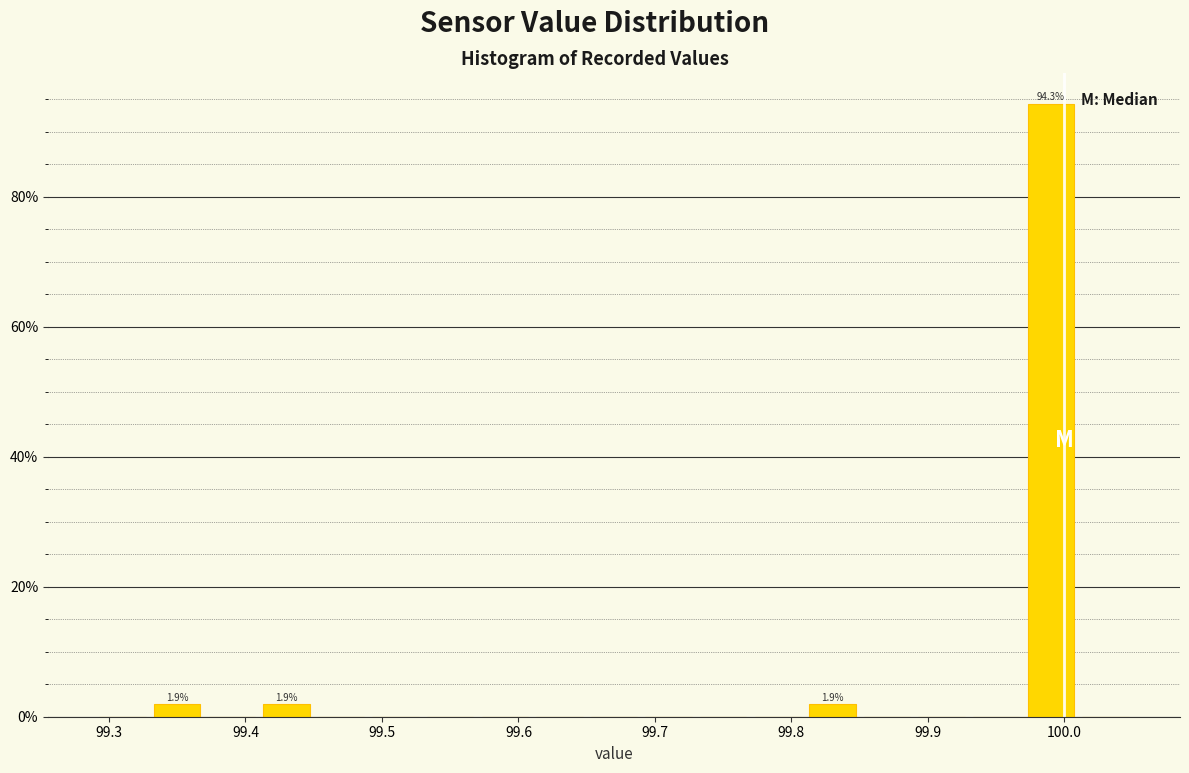

Over which range of the x-axis is the bar tallest?

99.97 to 100.01